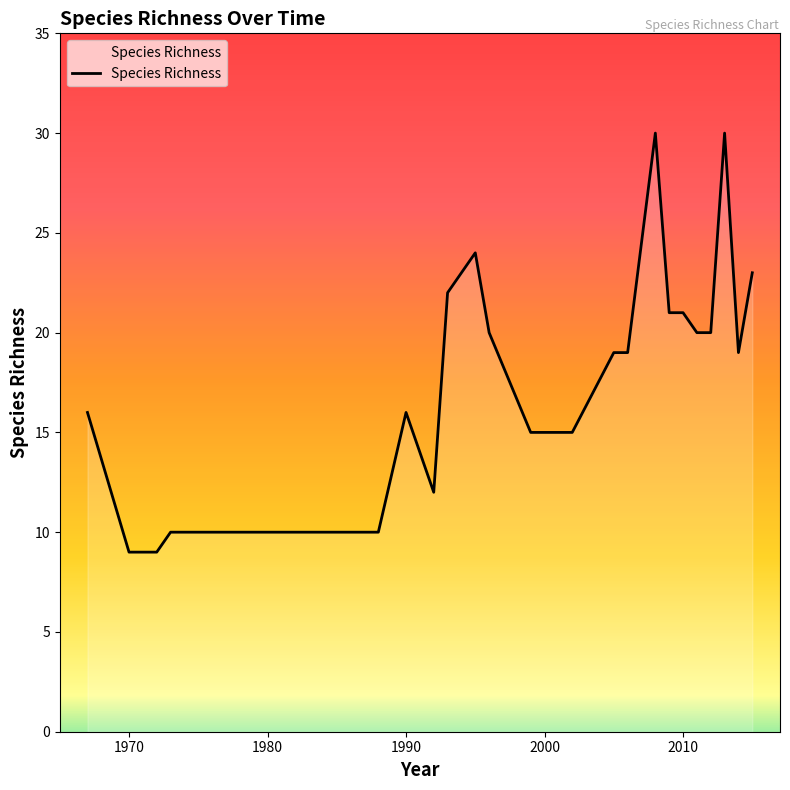

True or false: the data has more than 0 interior local peaks.

True